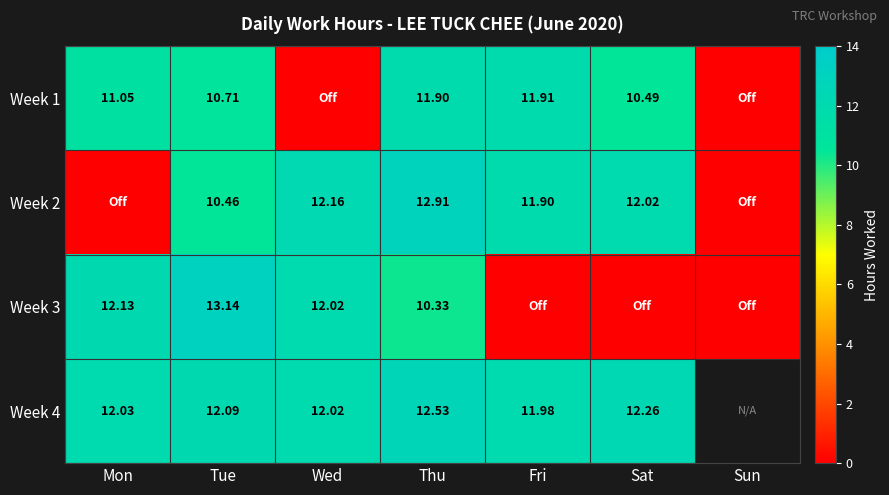

Which category has the highest value across all series?

Tue